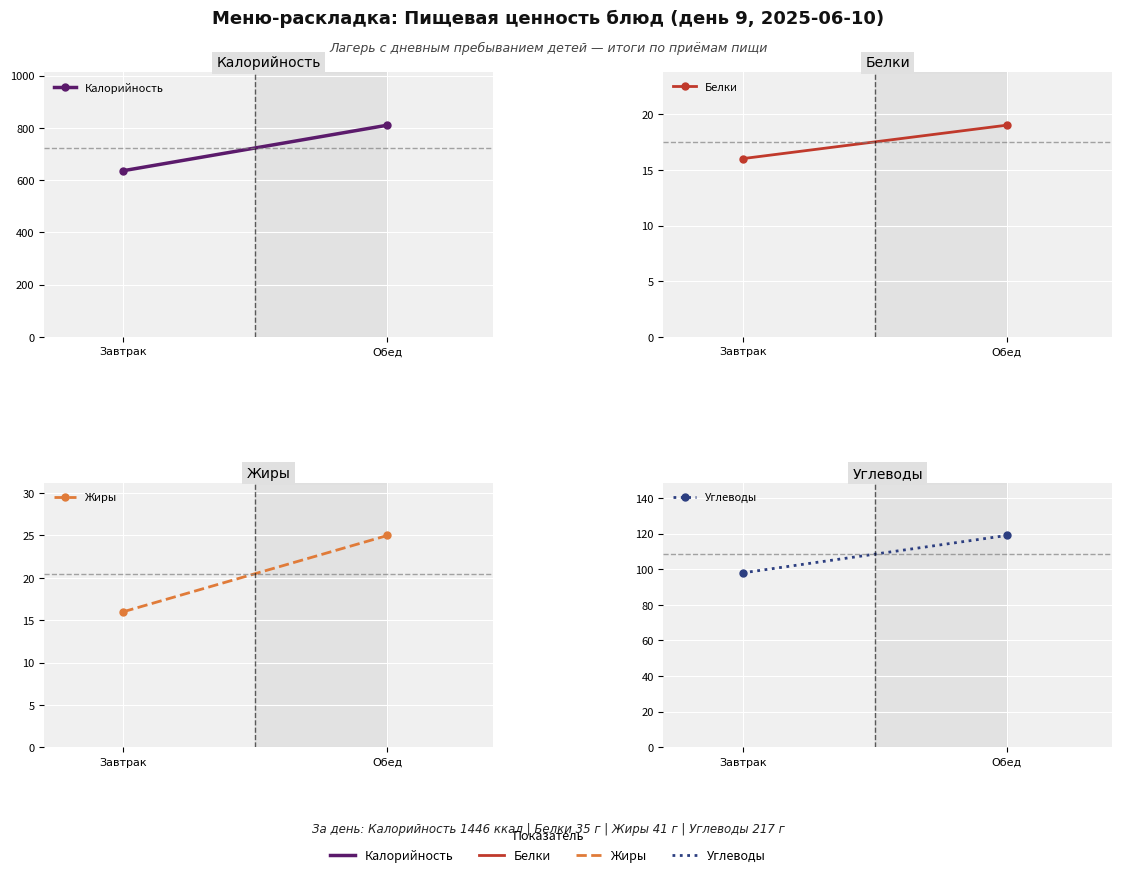

What is the sum of all Белки values?

35